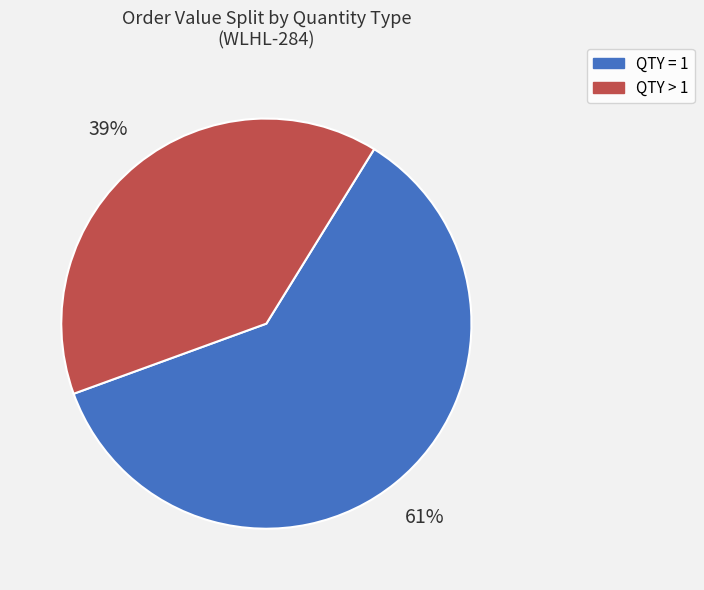

To the nearest percent, what percentage of the pie is QTY > 1?

39%